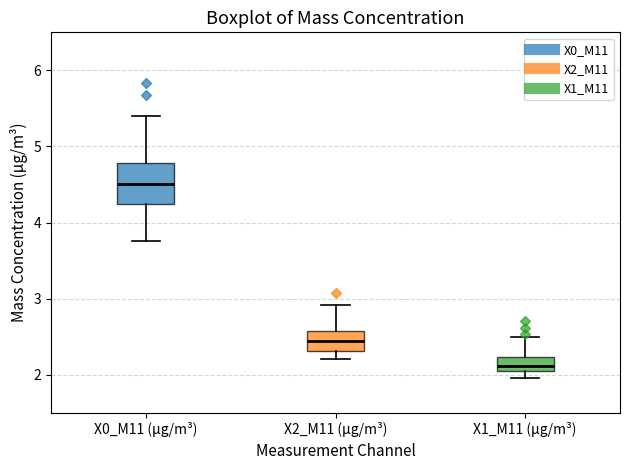

Which box has the lowest median line?

X1_M11 (μg/m³)